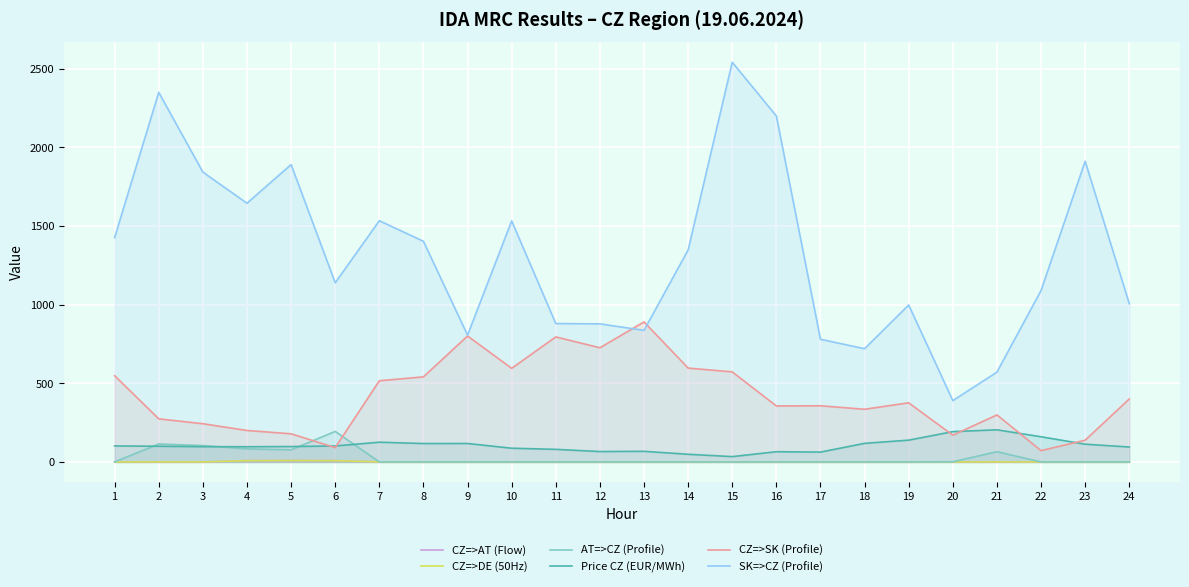

In CZ=>SK (Profile), how many points are lower than both neighbors (excluding endpoints)?

7